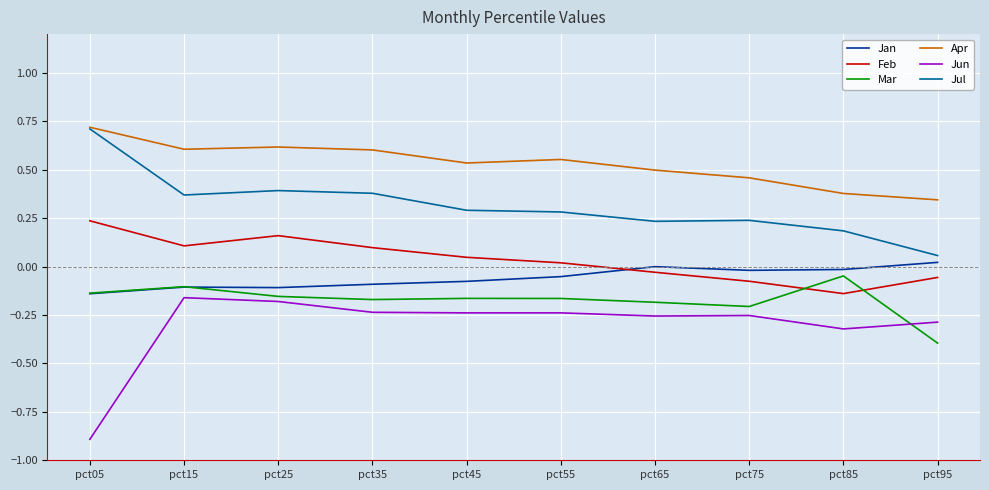

True or false: Jun and Feb cross at least once.

False